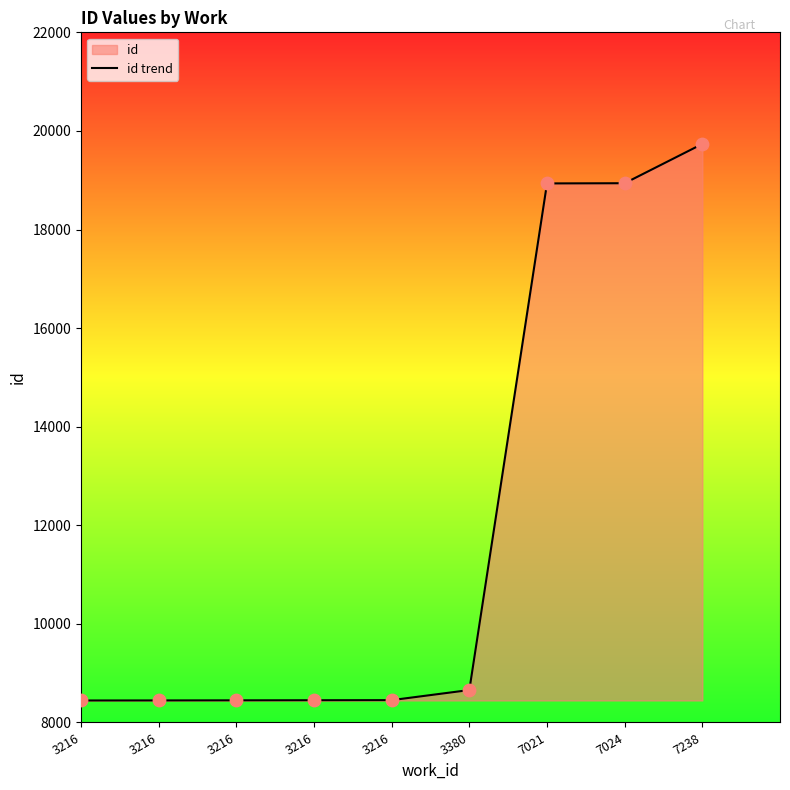

Which has a higher value, 3216 or 3216?

3216